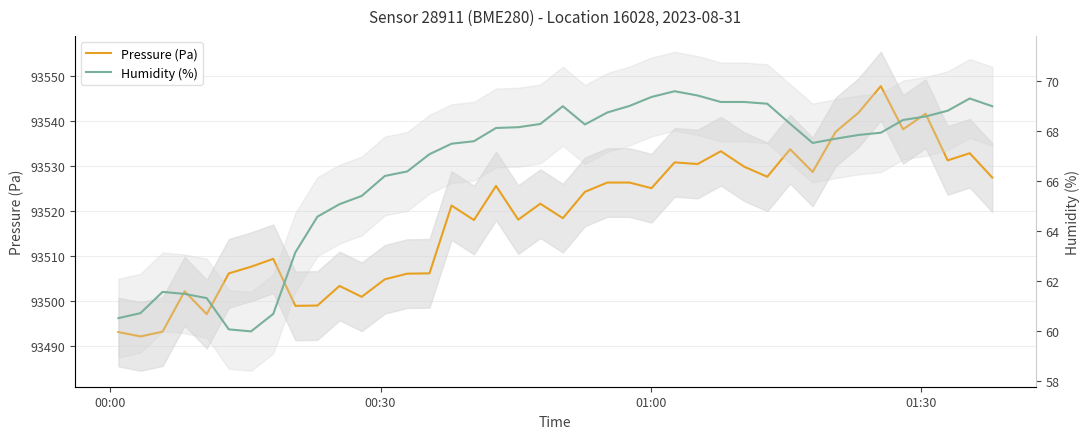

What is the average value of the Pressure (Pa) series?

93519.0